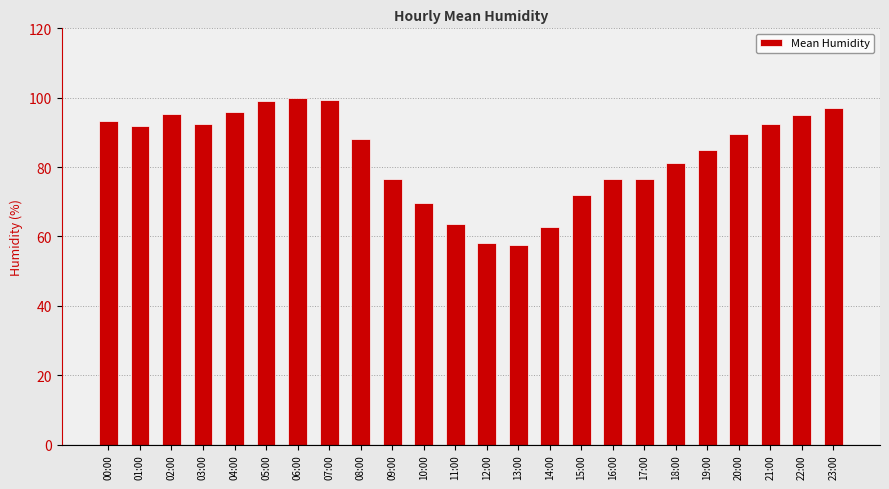

Approximately how many times larger is the value at 02:00 compared to 17:00?

1.2